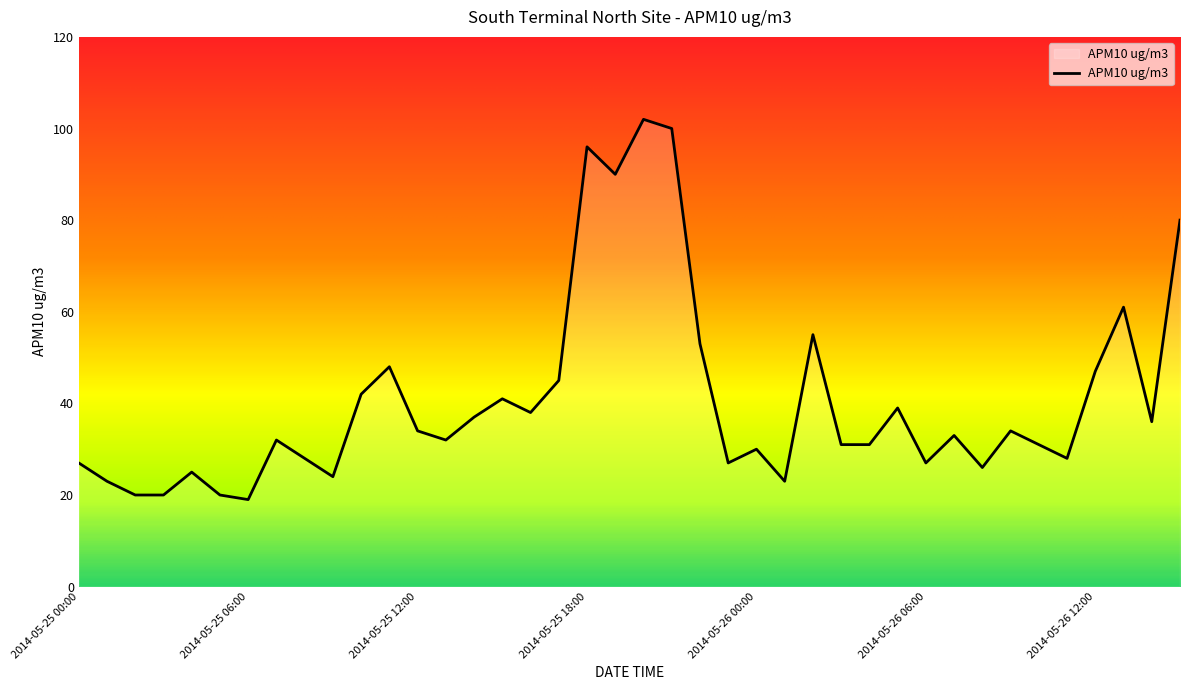

What is the sum of all values?

1635